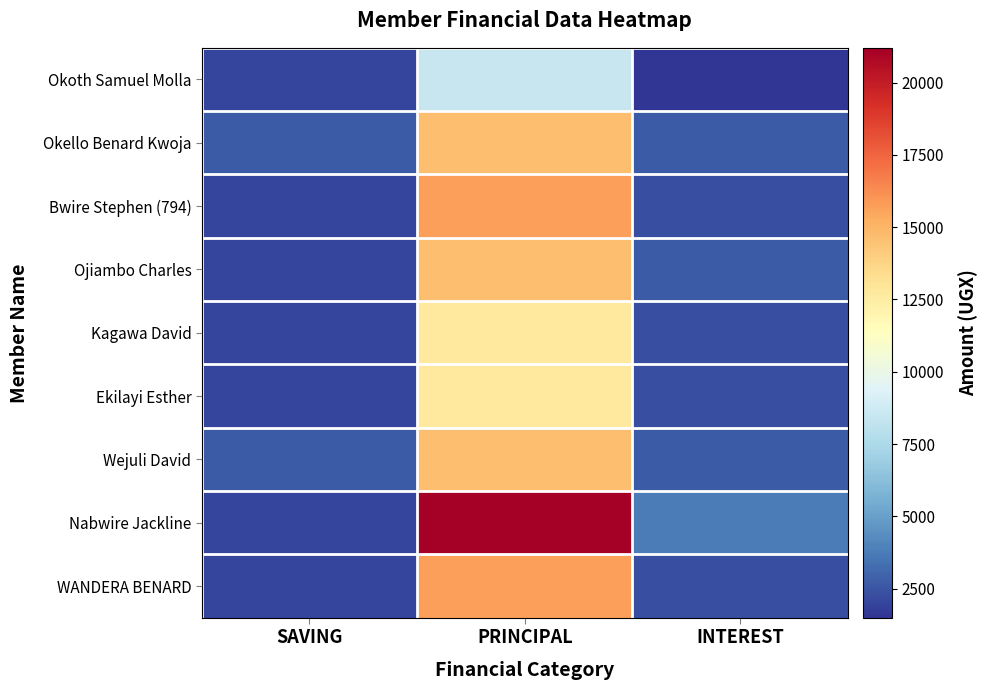

Which series has the largest total across all categories?

Nabwire Jackline